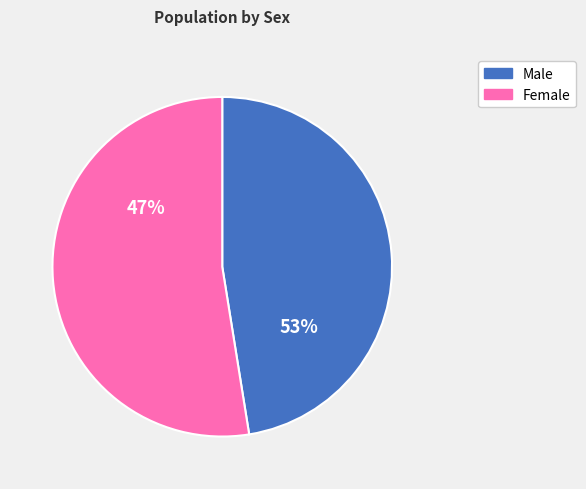

Rank the categories by value from highest to lowest.

Female, Male